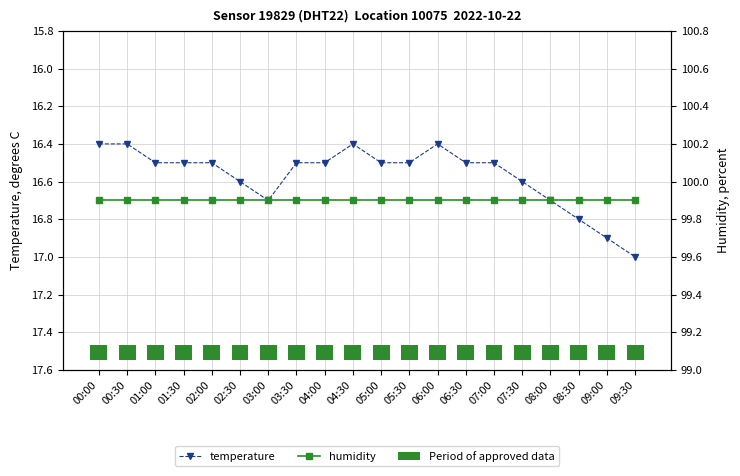

Reading left to right, what are all the values shown in this chart?

temperature: 16.4	16.4	16.5	16.5	16.5	16.6	16.7	16.5	16.5	16.4	16.5	16.5	16.4	16.5	16.5	16.6	16.7	16.8	16.9	17.0
humidity: 99.9	99.9	99.9	99.9	99.9	99.9	99.9	99.9	99.9	99.9	99.9	99.9	99.9	99.9	99.9	99.9	99.9	99.9	99.9	99.9
Period of approved data: 0.1	0.1	0.1	0.1	0.1	0.1	0.1	0.1	0.1	0.1	0.1	0.1	0.1	0.1	0.1	0.1	0.1	0.1	0.1	0.1